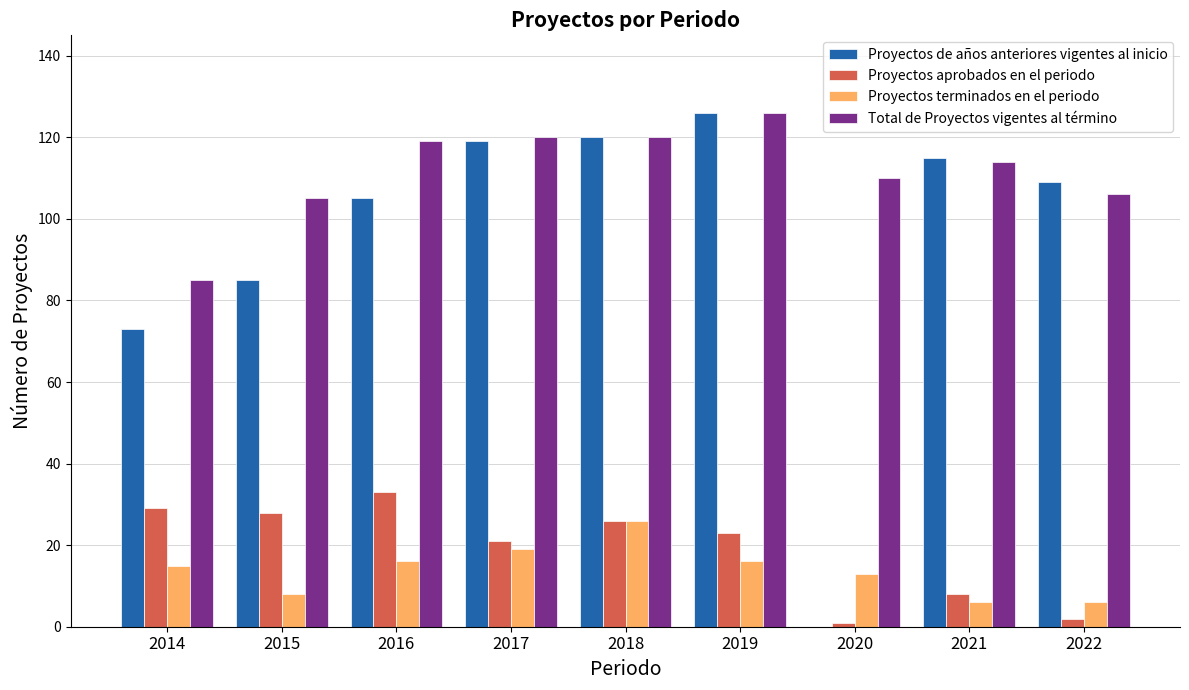

Reading left to right, extract all data points from this chart.

Proyectos de años anteriores vigentes al inicio: 2014=73	2015=85	2016=105	2017=119	2018=120	2019=126	2020=0	2021=115	2022=109
Proyectos aprobados en el periodo: 2014=29	2015=28	2016=33	2017=21	2018=26	2019=23	2020=1	2021=8	2022=2
Proyectos terminados en el periodo: 2014=15	2015=8	2016=16	2017=19	2018=26	2019=16	2020=13	2021=6	2022=6
Total de Proyectos vigentes al término: 2014=85	2015=105	2016=119	2017=120	2018=120	2019=126	2020=110	2021=114	2022=106